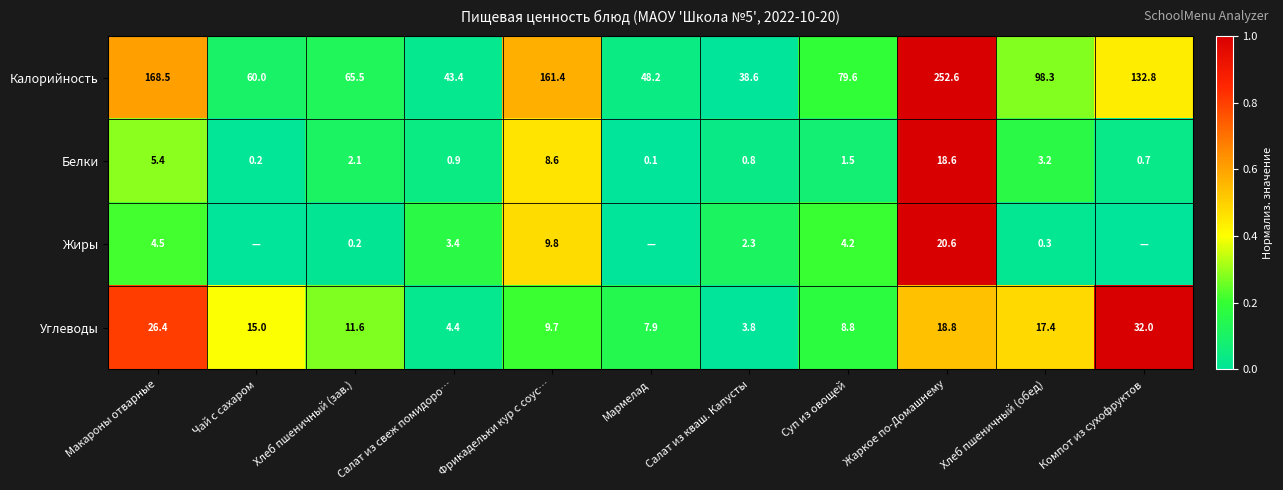

Rank the series at Салат из свеж помидоро… from lowest to highest value.

Белки, Жиры, Углеводы, Калорийность